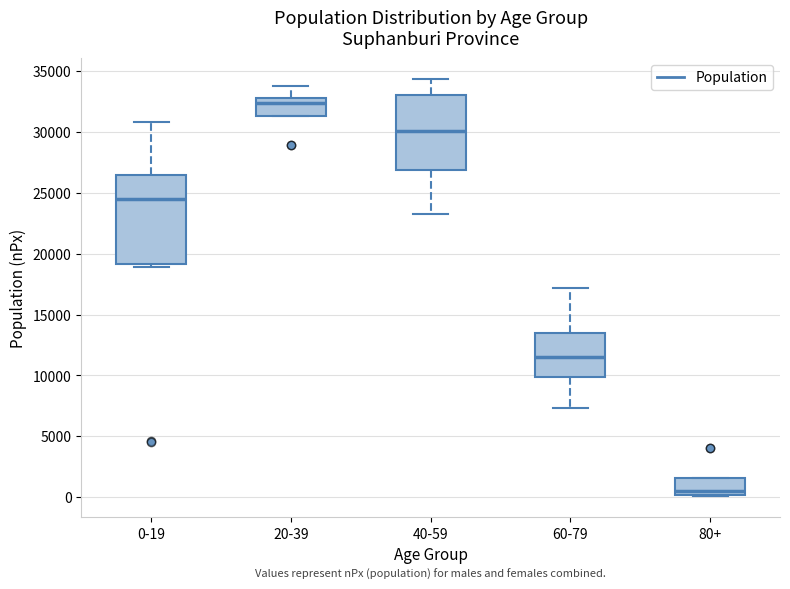

Where does the median line of the box for 80+ sit on the y-axis? The values are not printed on the chart, so give them approximately, as read against the axis.

500